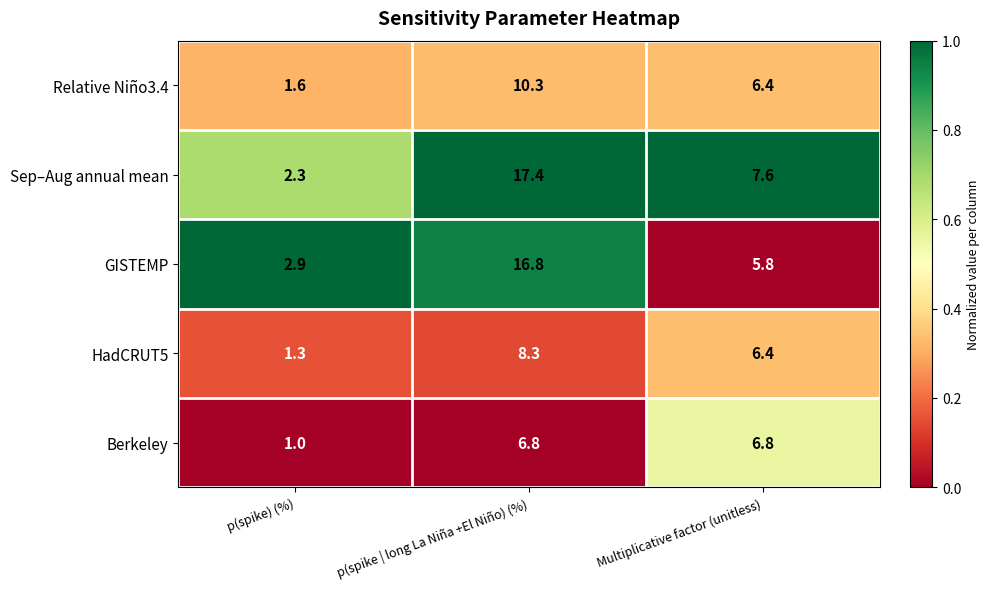

What is the difference between the highest and lowest values at p(spike) (%)?

1.9